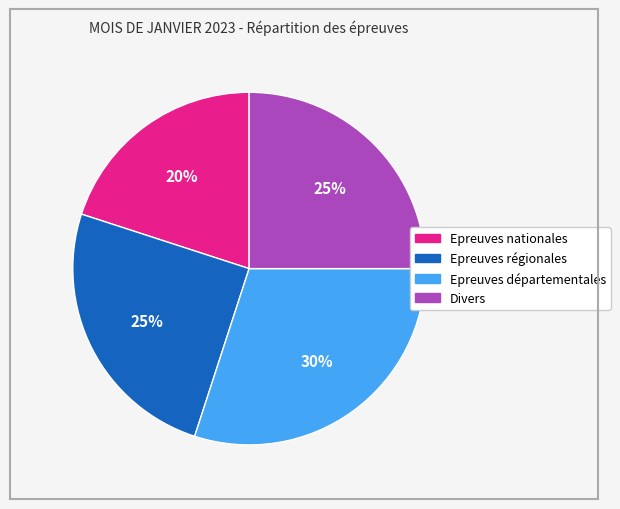

To the nearest percent, what portion does Epreuves régionales represent?

25%